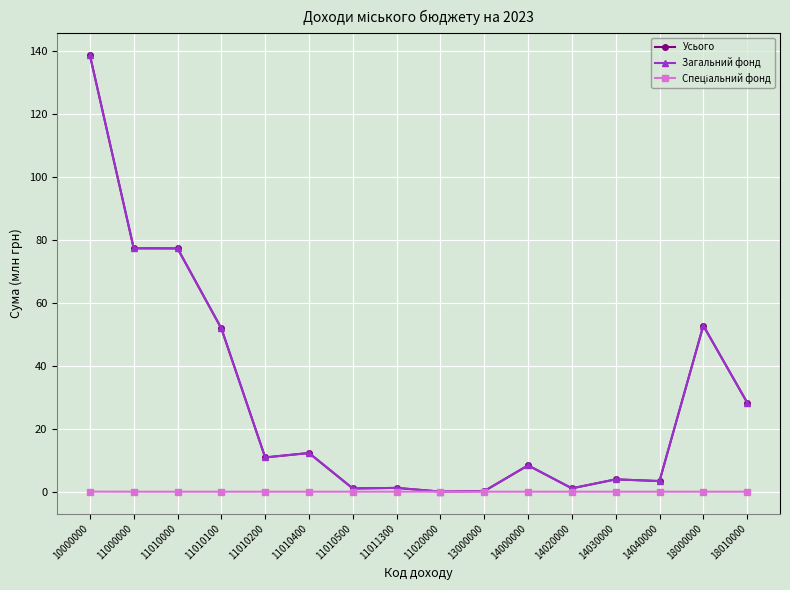

True or false: Загальний фонд has a value of 19.5 at 11010100.

False